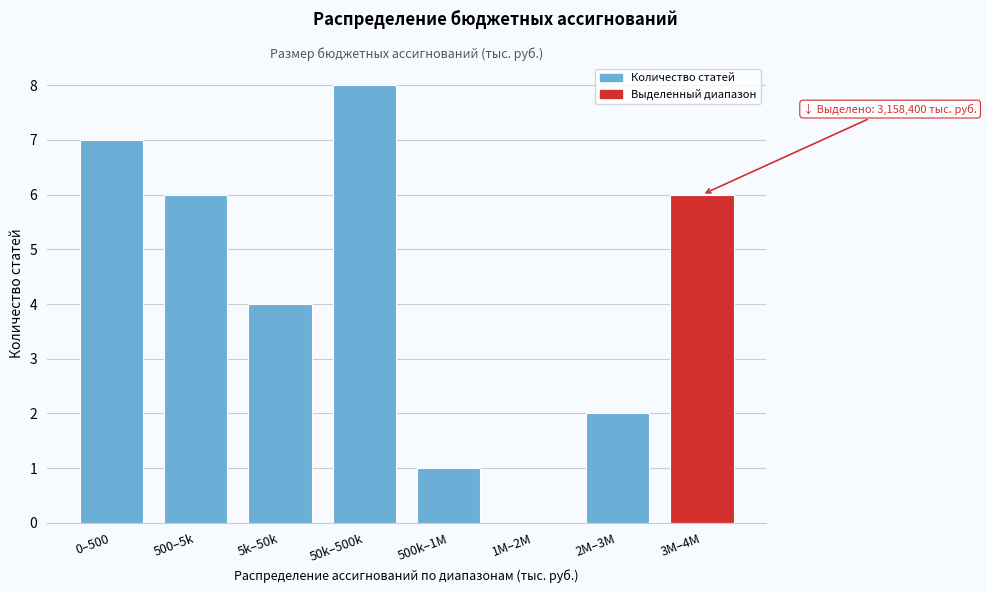

Reading left to right, what are all the values shown in this chart?

0–500=7	500–5k=6	5k–50k=4	50k–500k=8	500k–1M=1	1M–2M=0	2M–3M=2	3M–4M=6